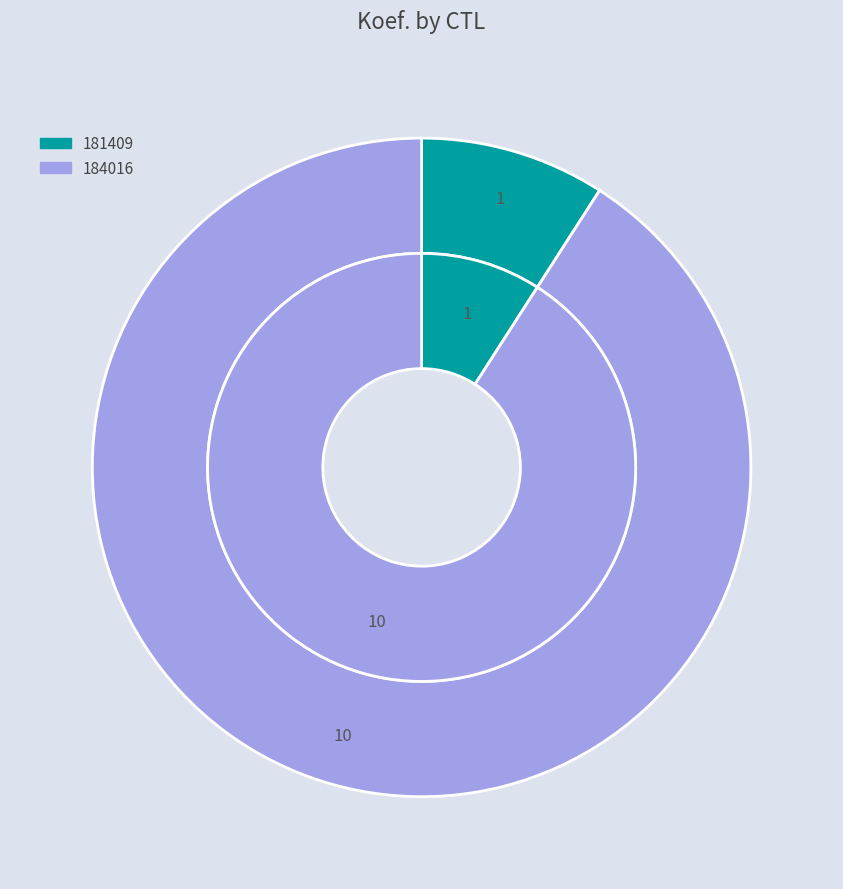

Rank the categories by value from highest to lowest.

184016, 181409